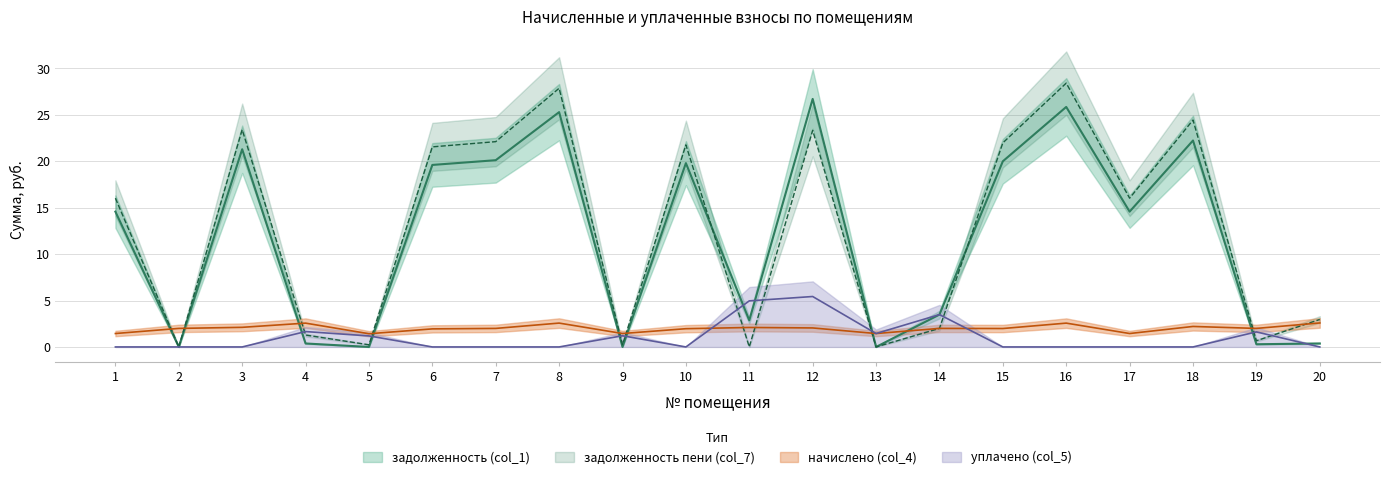

What is the total value across all series at 20?

5.9